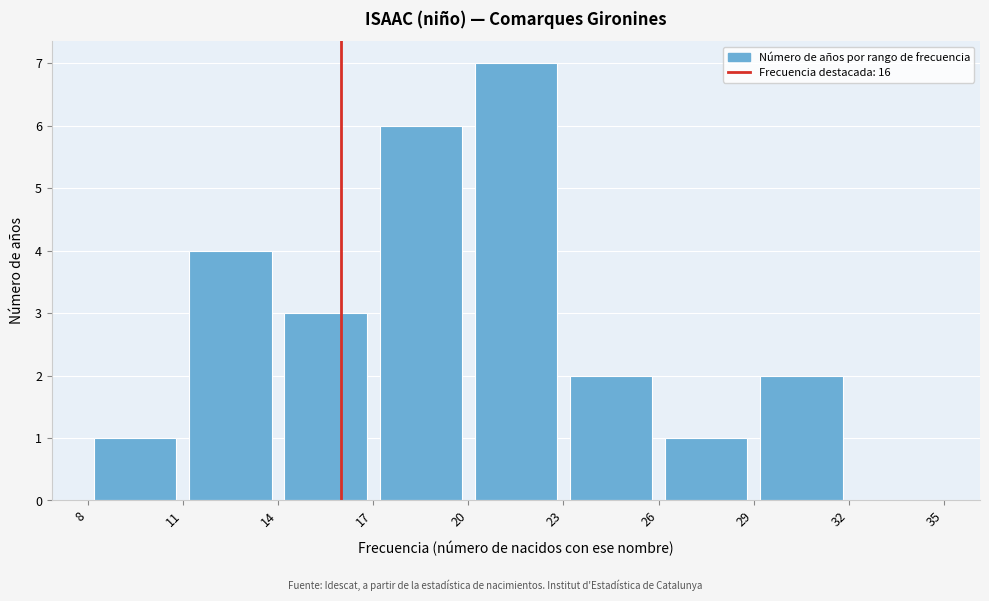

Which range on the x-axis has the tallest bar?

20 to 23